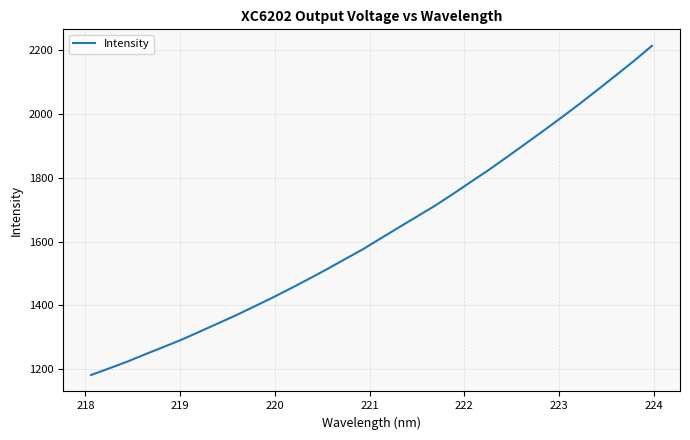

What is the difference between the maximum and minimum values?

1032.1